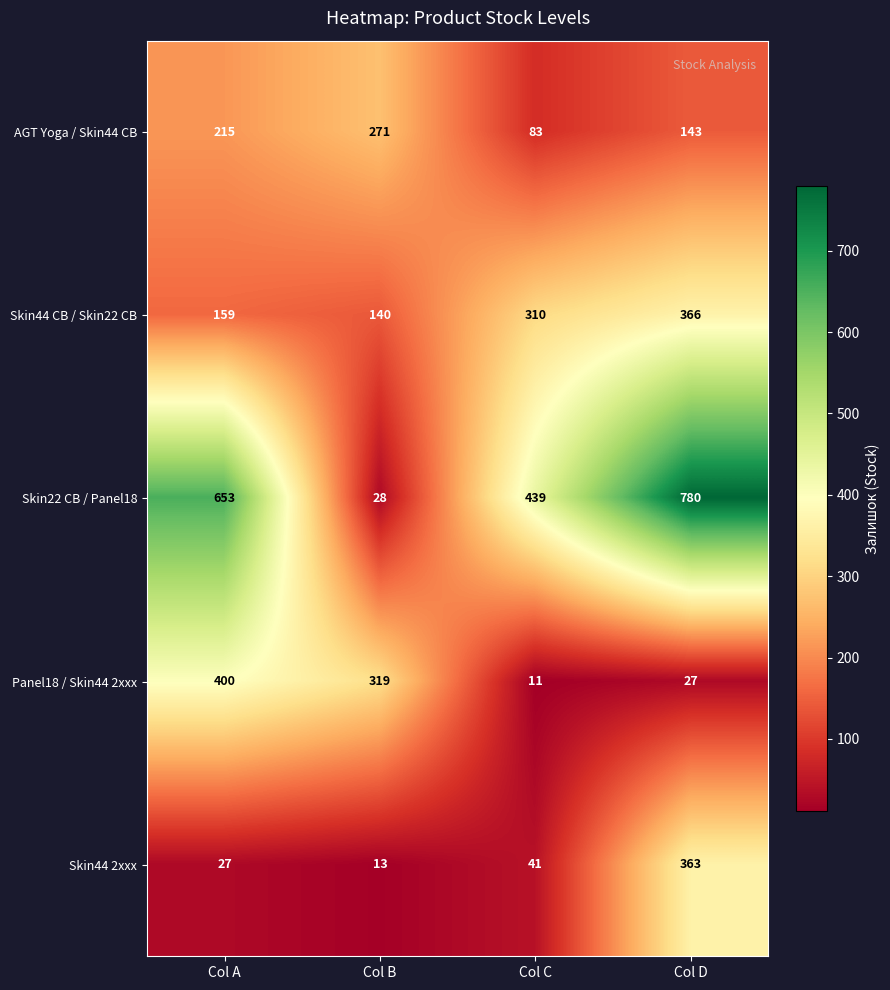

True or false: Skin44 2xxx has a value of 7 at Col B.

False